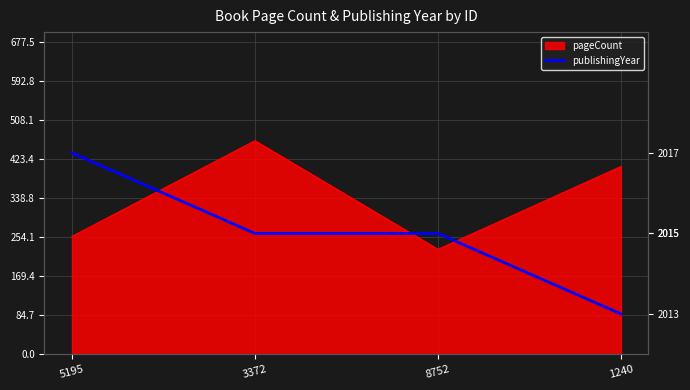

Does the chart display data point markers on the line(s)?

No